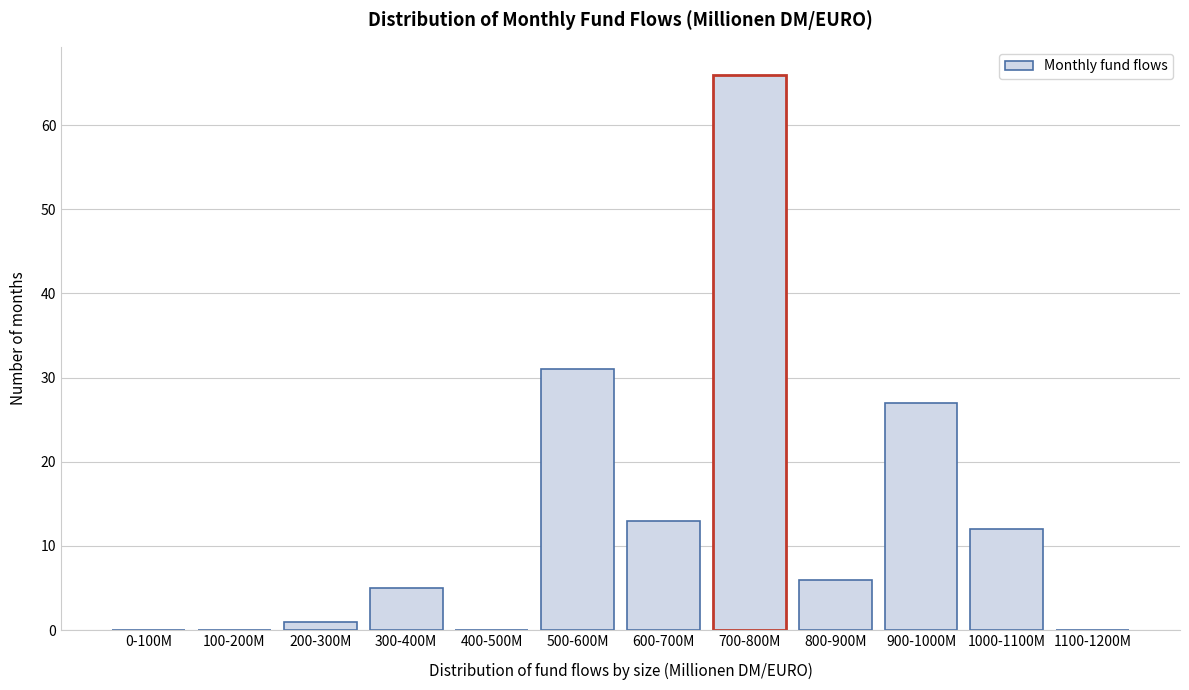

Reading left to right, transcribe all the data shown in this chart.

0-100M=0	100-200M=0	200-300M=1	300-400M=5	400-500M=0	500-600M=31	600-700M=13	700-800M=66	800-900M=6	900-1000M=27	1000-1100M=12	1100-1200M=0